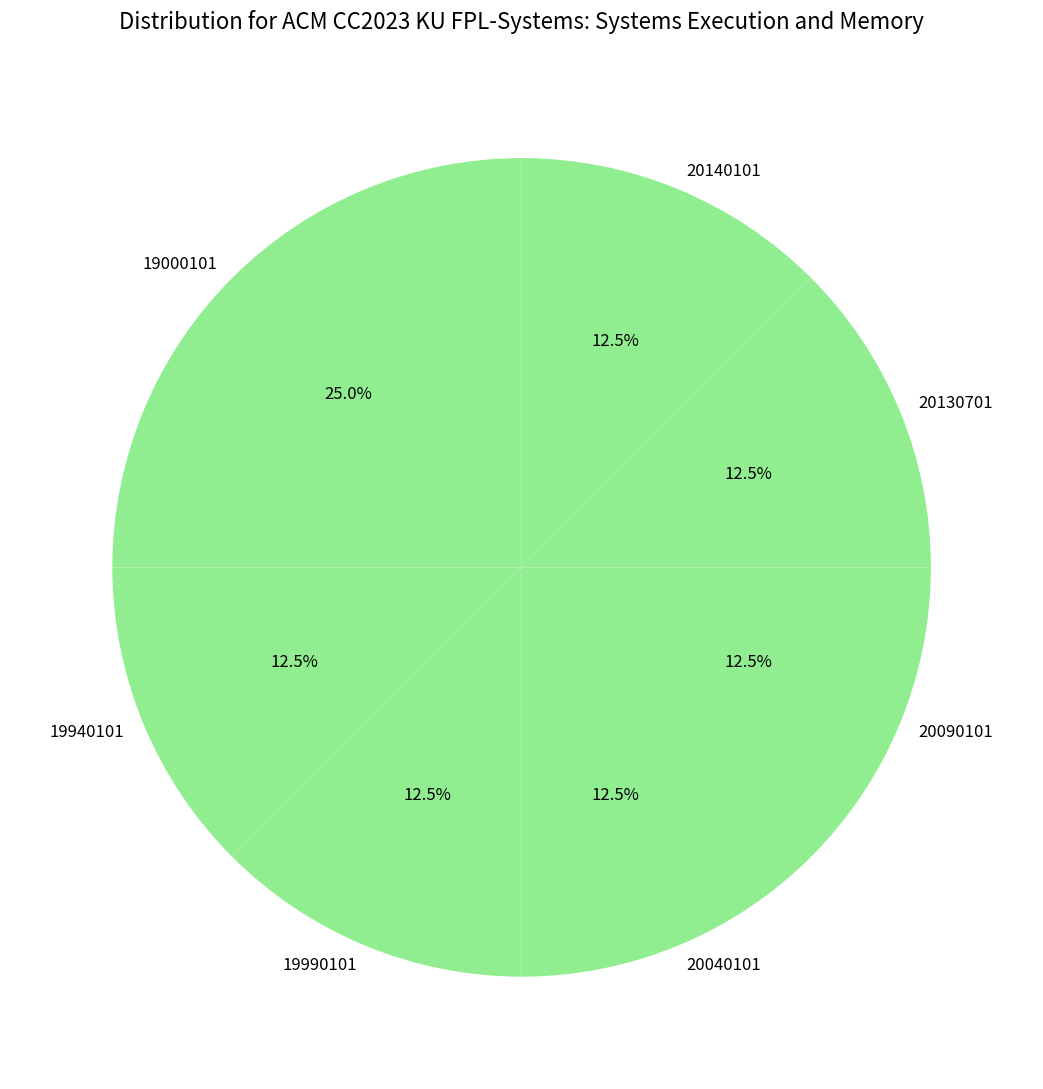

Which has a higher value, 19000101 or 20090101?

19000101